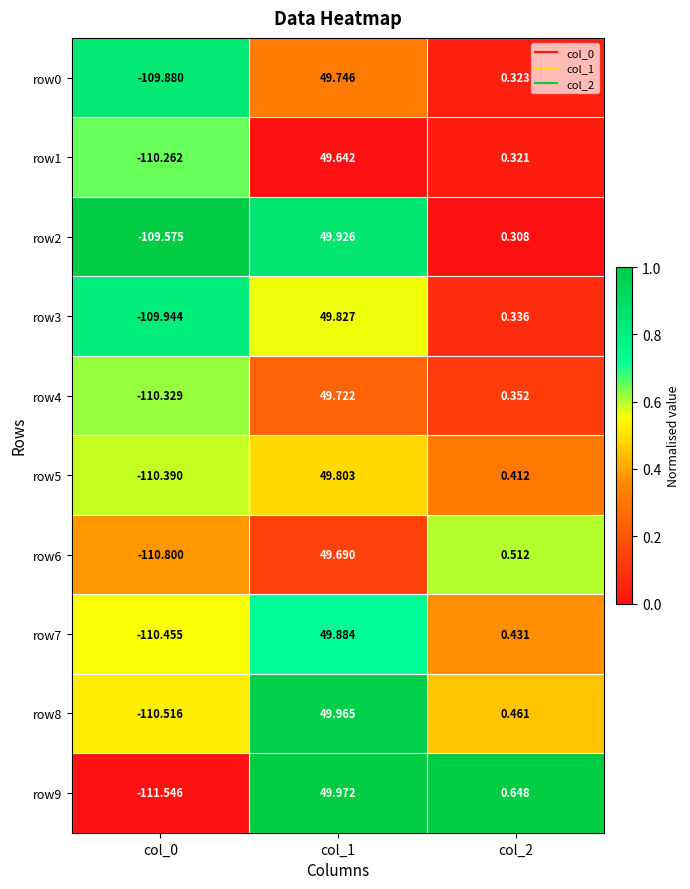

Is the value of row9 at col_1 greater than the value of row7 at col_2?

Yes